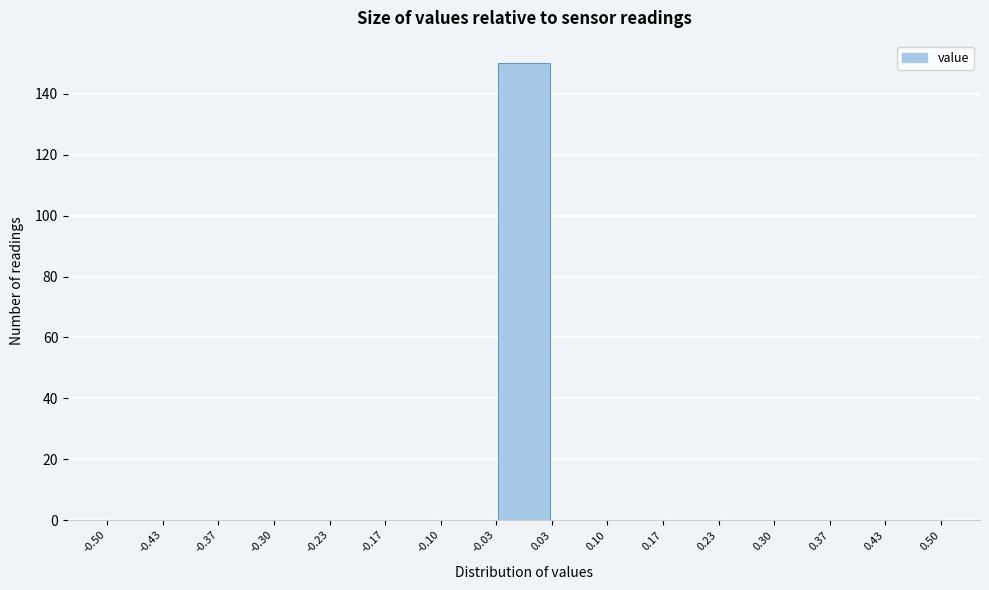

Reading left to right, transcribe this chart: for each bar, give the range it covers on the x-axis and its height. The values are not printed on the chart, so give them approximately, as read against the axis.

-0.50 to -0.43: 0
-0.43 to -0.37: 0
-0.37 to -0.30: 0
-0.30 to -0.23: 0
-0.23 to -0.17: 0
-0.17 to -0.10: 0
-0.10 to -0.03: 0
-0.03 to 0.03: 150
0.03 to 0.10: 0
0.10 to 0.17: 0
0.17 to 0.23: 0
0.23 to 0.30: 0
0.30 to 0.37: 0
0.37 to 0.43: 0
0.43 to 0.50: 0